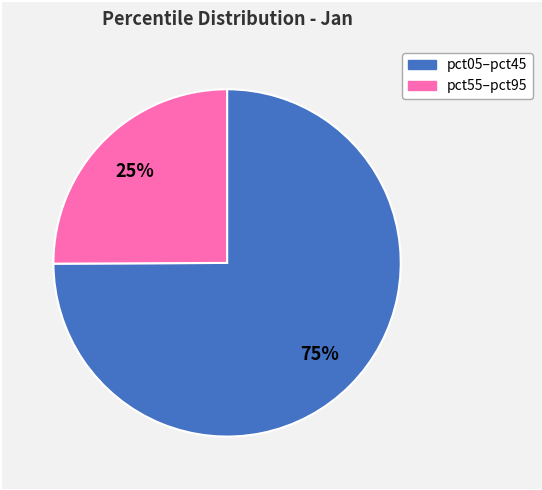

Does any single category account for the majority?

Yes